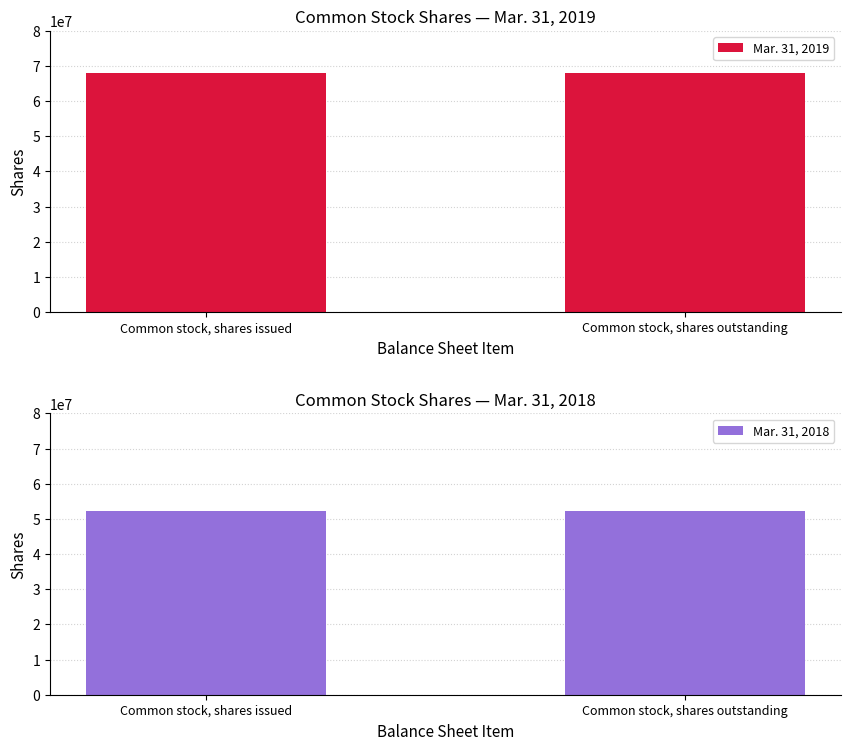

Which series has the largest total across all categories?

Mar. 31, 2019